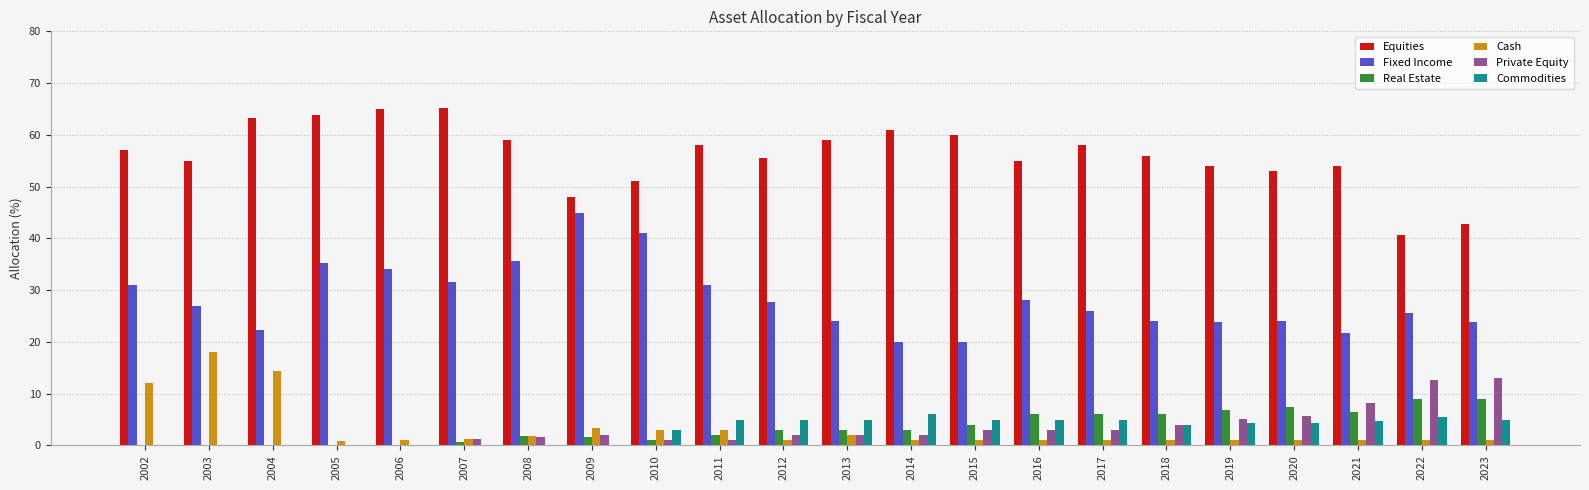

Which series changed the most between 2009 and 2014?

Fixed Income